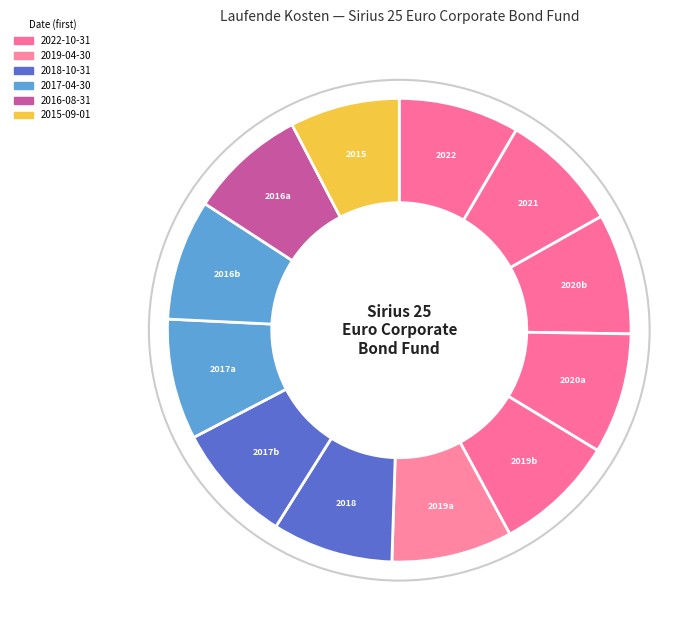

Which category has the smallest portion of the pie?

2015